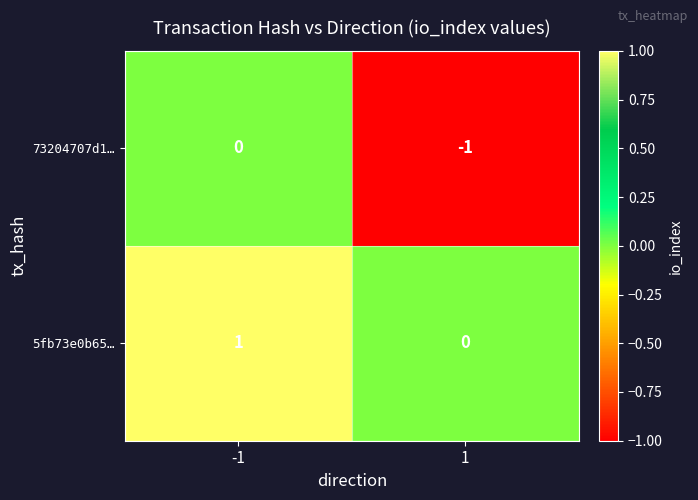

Rank the series at -1 from lowest to highest value.

73204707d1…, 5fb73e0b65…